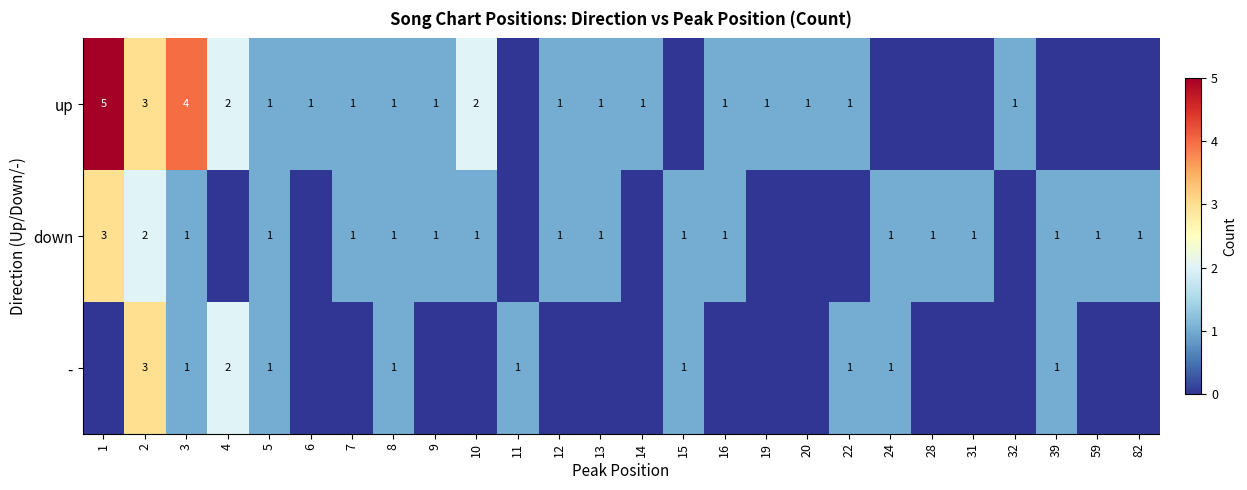

True or false: - has a value of 1 at 22.

True